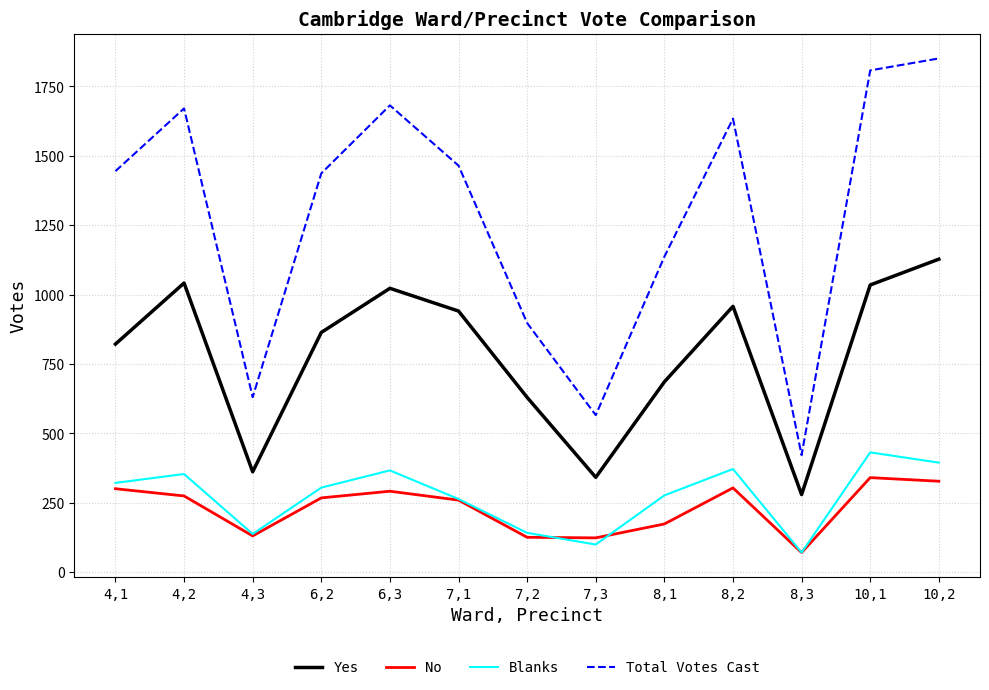

What is the lowest value of the No series?

71